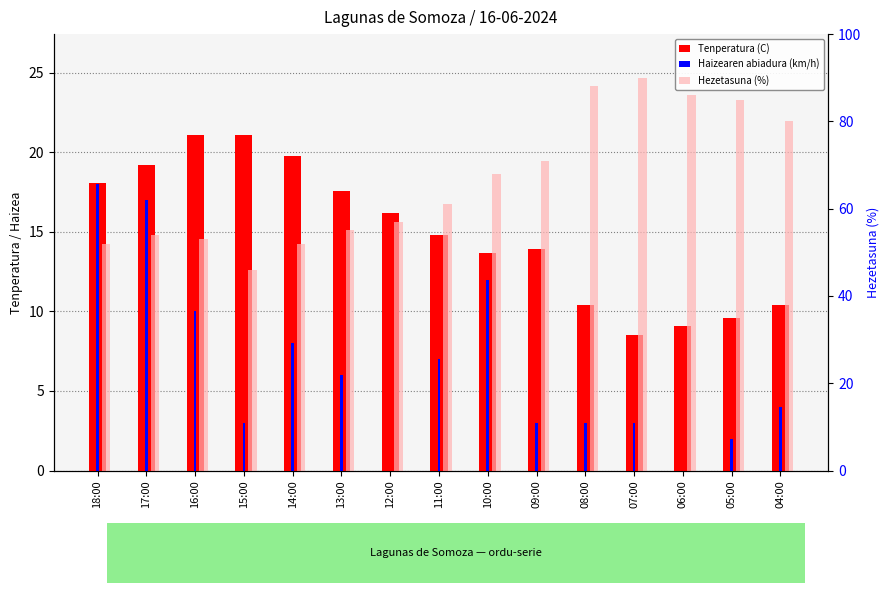

Which series changed the most between 17:00 and 11:00?

Haizearen abiadura (km/h)